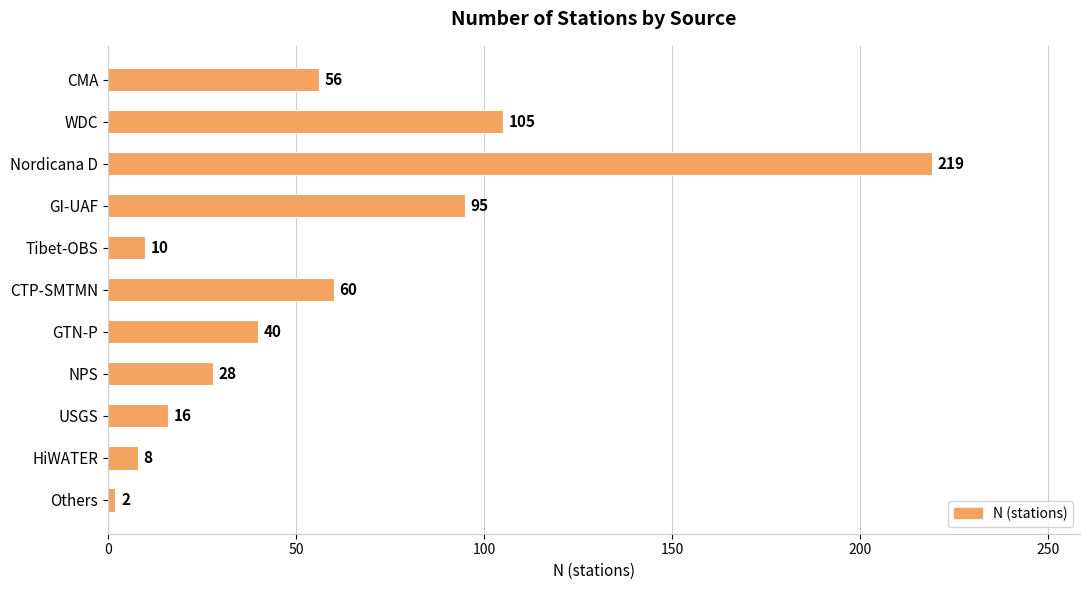

What is the ratio of the value at GI-UAF to the value at CMA?

1.7